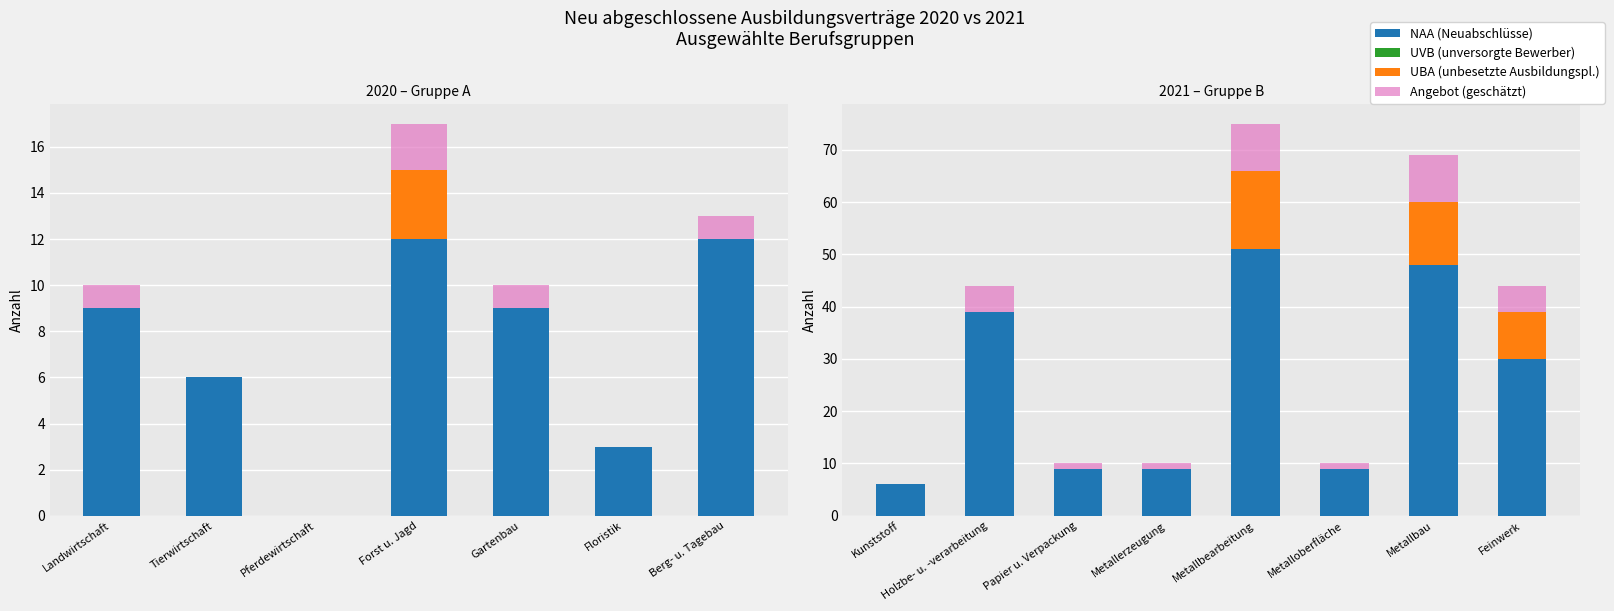

Which series has the largest range (max minus min)?

NAA (Neuabschlüsse)